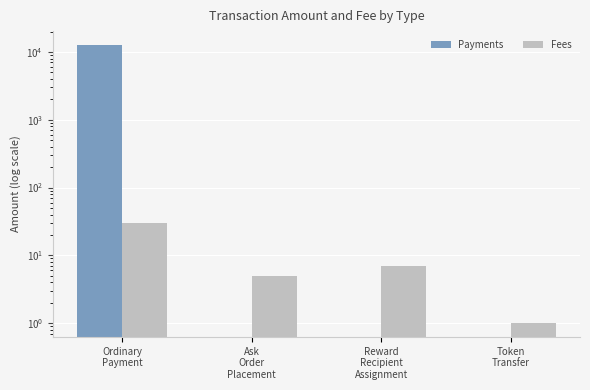

Count the number of data series in this chart.

2